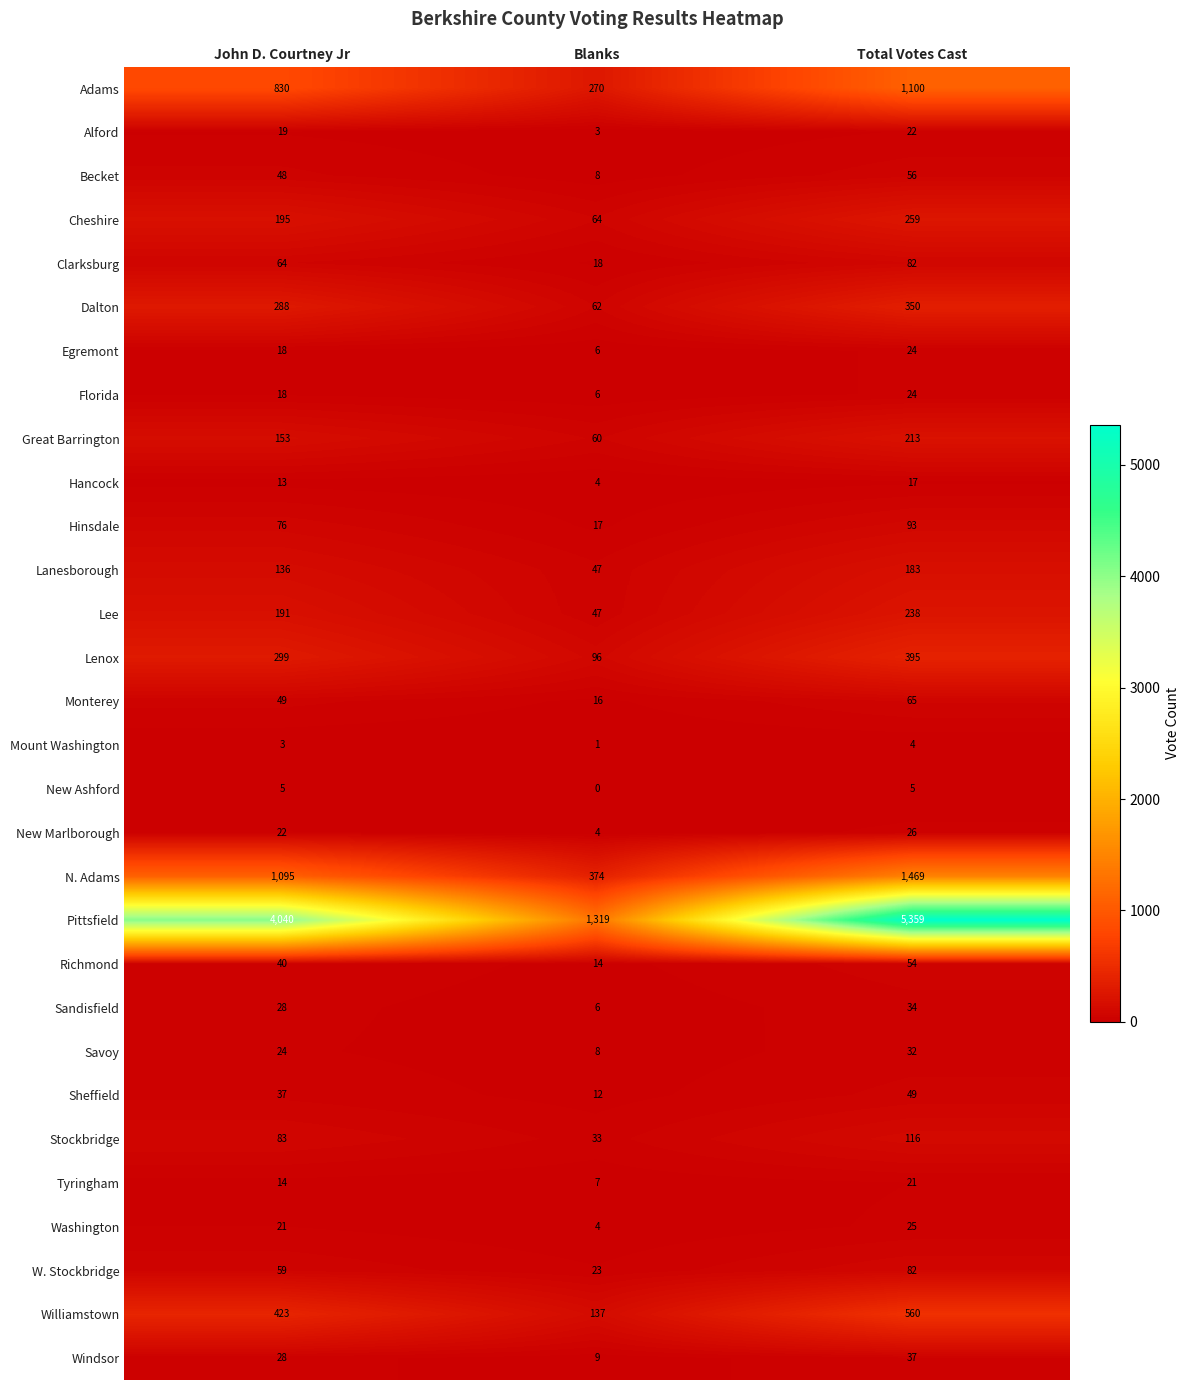

What is the lowest value of the Florida series?

6